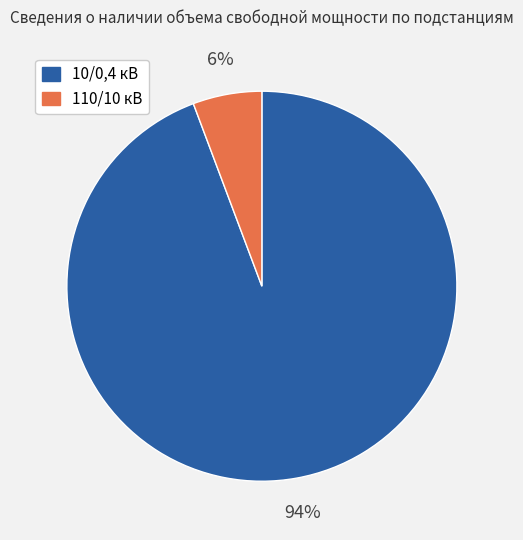

Does any single category account for the majority?

Yes